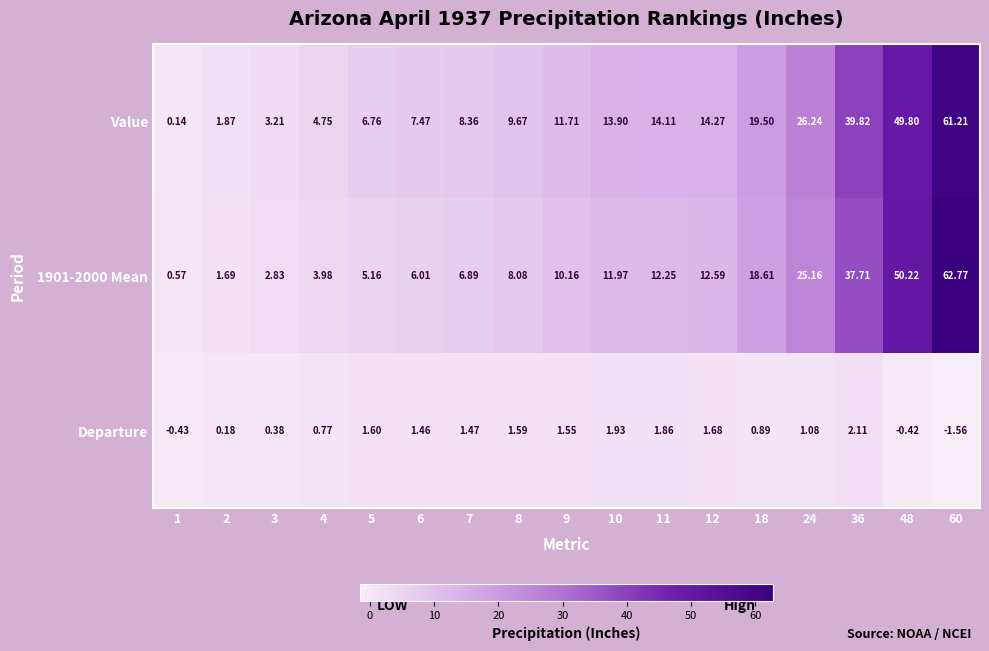

Which series has the largest total across all categories?

Value